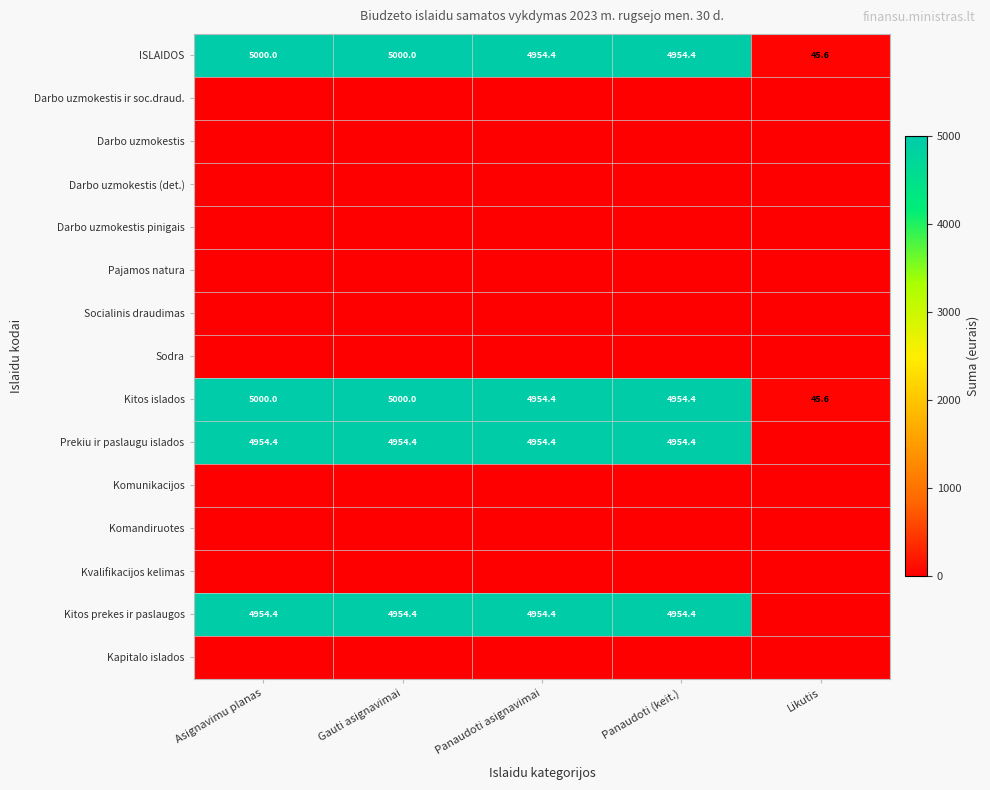

Which label corresponds to the largest value in the chart?

Asignavimu planas